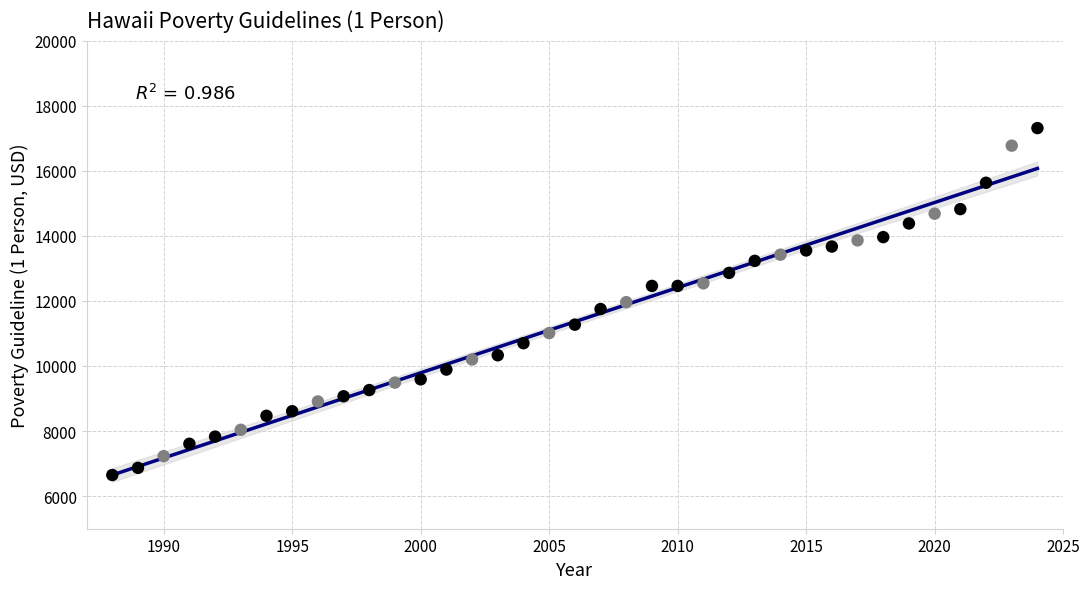

What is the range of X values (max minus min)?

36